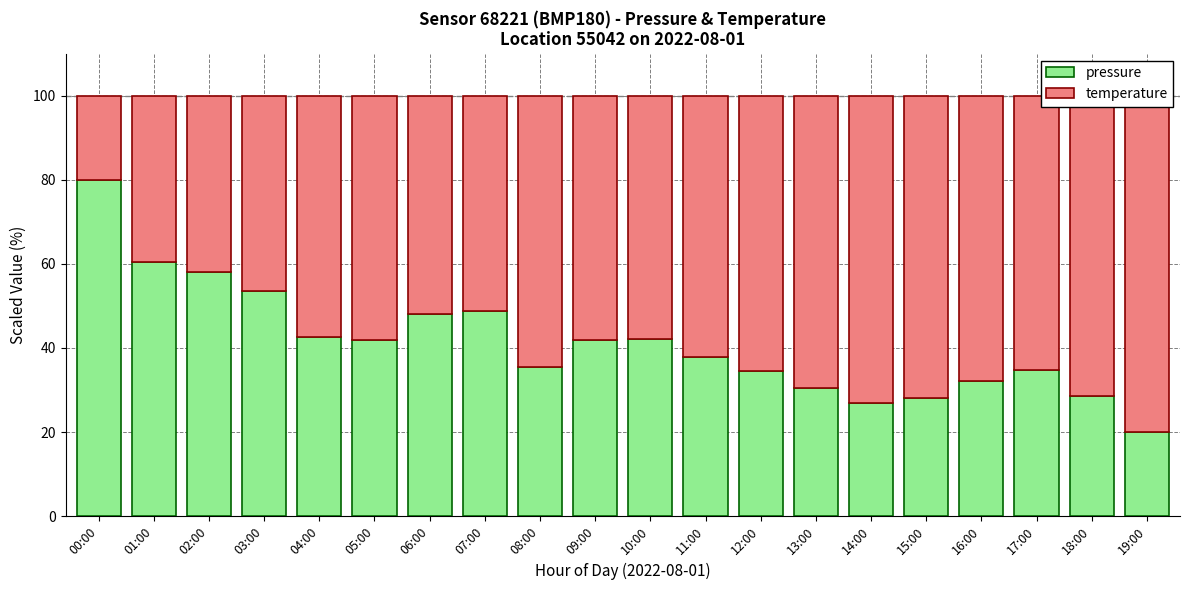

Where is temperature nearest to the value 50?

07:00